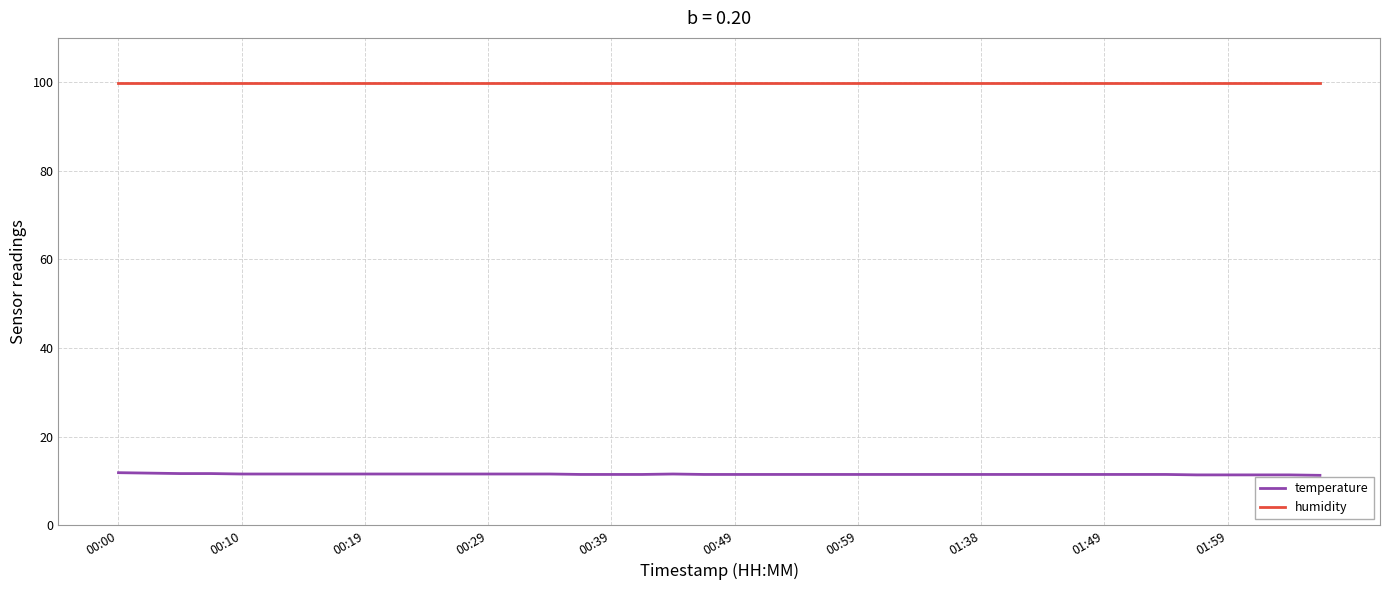

Which series has the largest total across all categories?

humidity